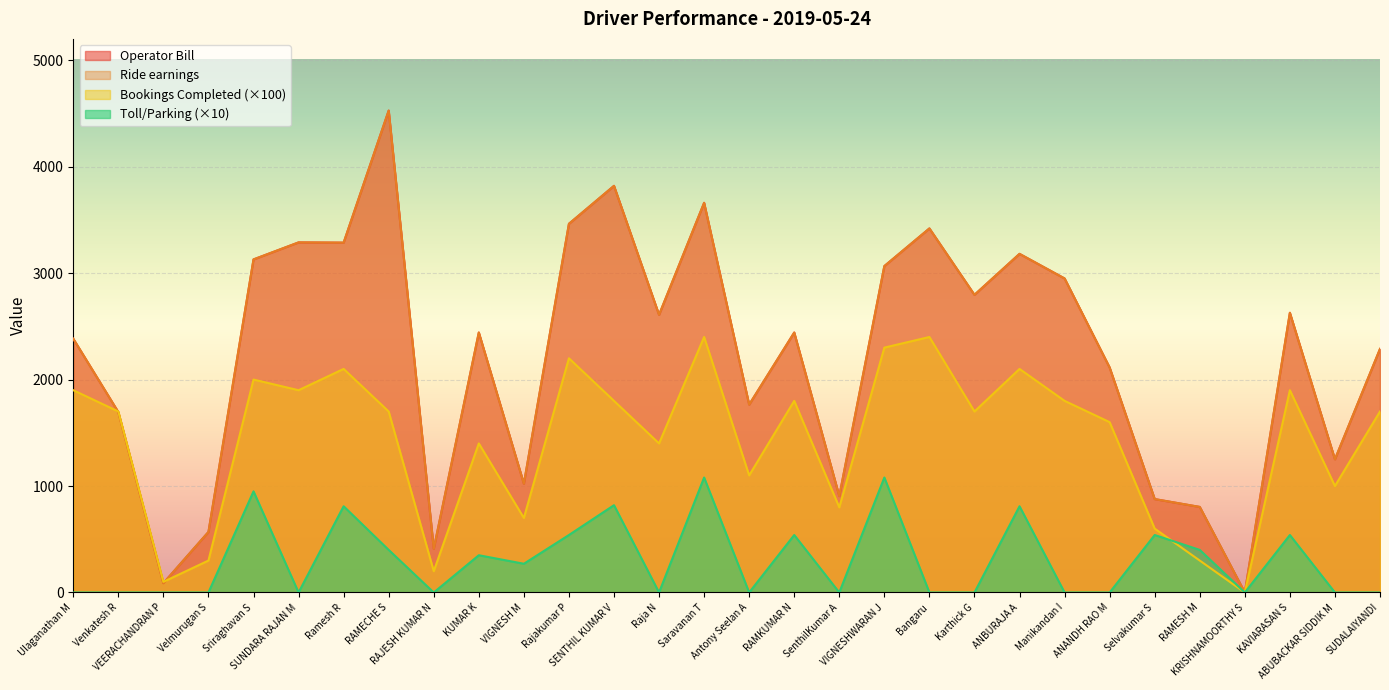

The value of Bookings Completed at ANBURAJA A is 1095.3. True or false?

False